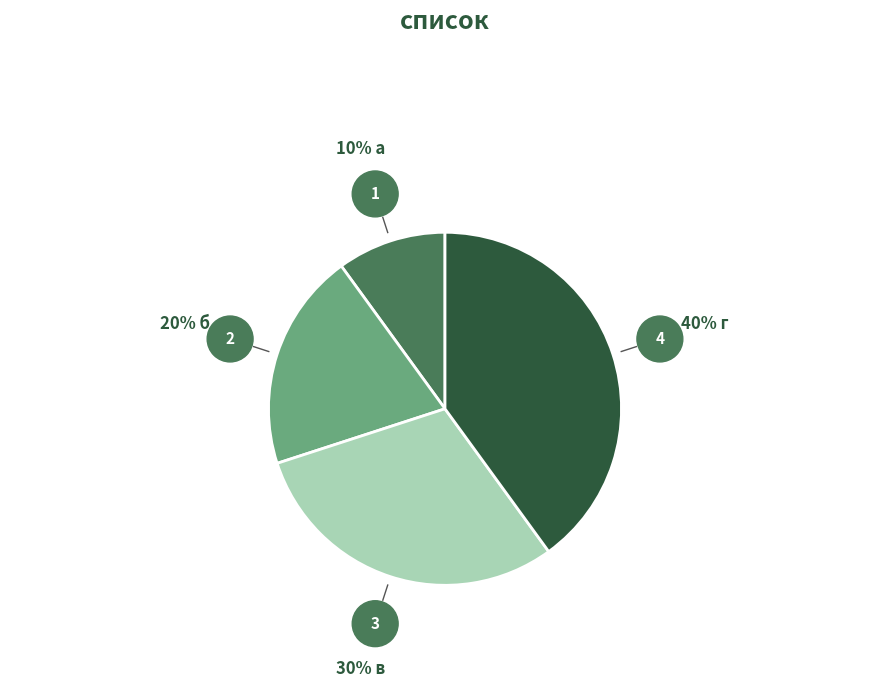

Is there a majority slice in this chart?

No